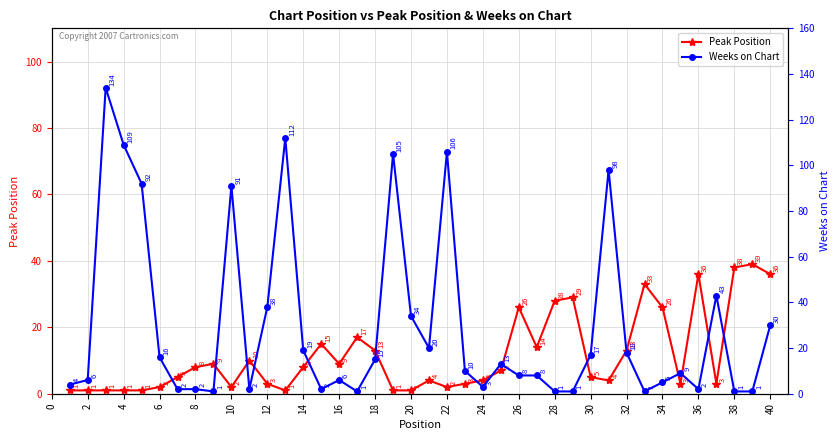

What is the difference between the maximum and minimum values in the Weeks on Chart series?

133